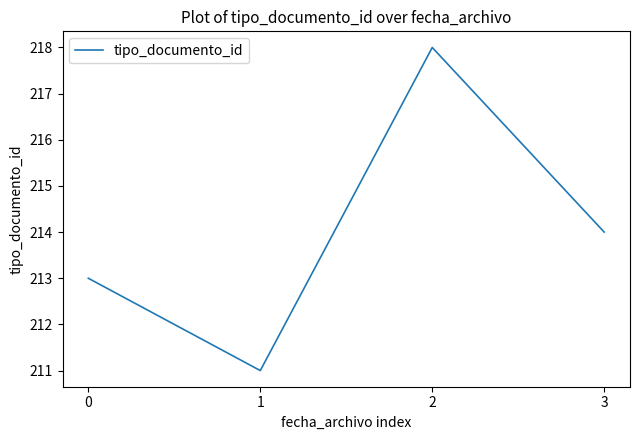

Where is the first local maximum?

2